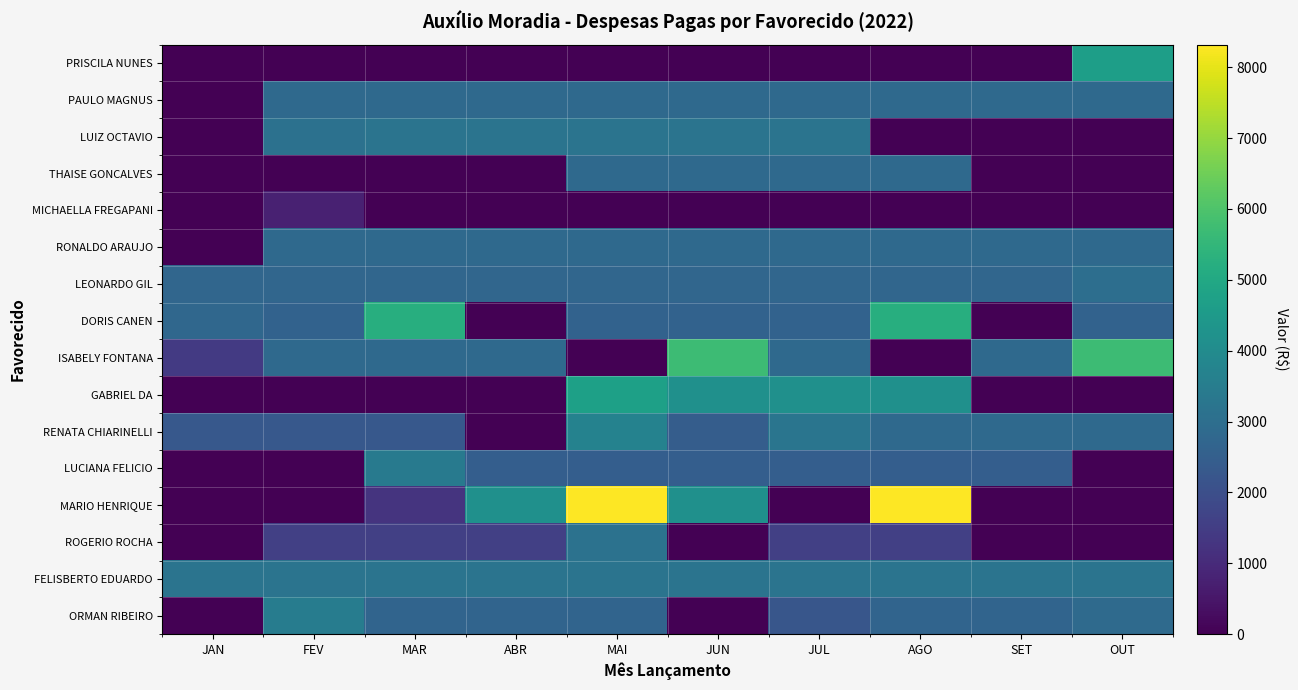

What is the total value across all series at AGO?

41766.4